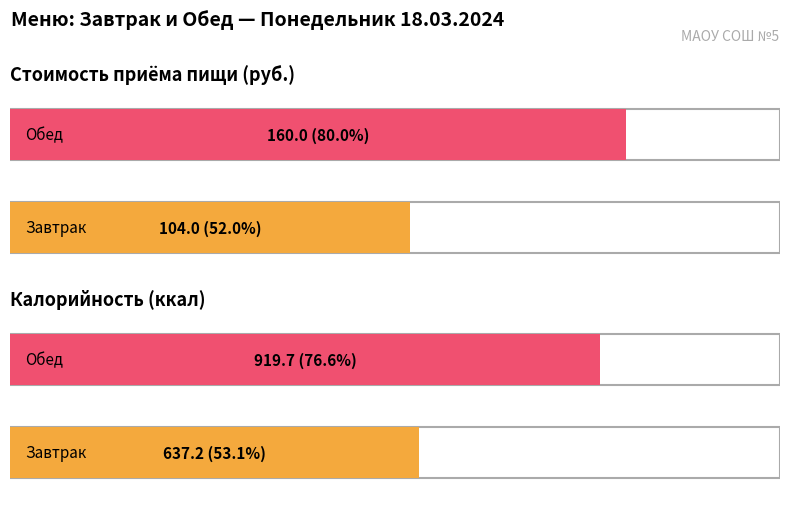

The value of Цена at Обед is 160.0. True or false?

True